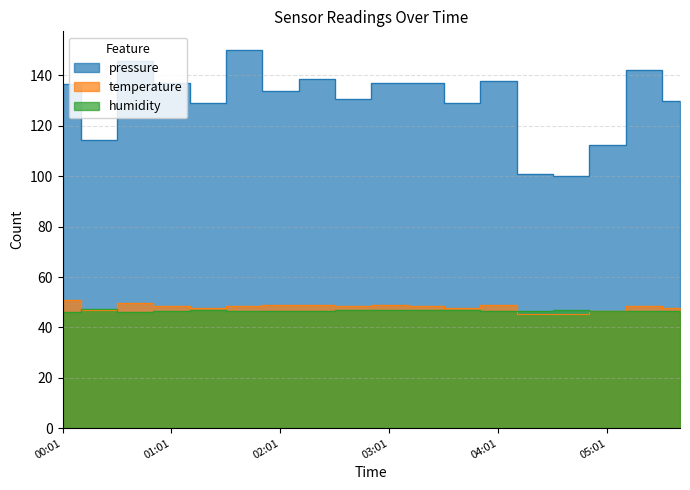

Is the value of humidity at 00:01 greater than the value of temperature at 02:41?

No